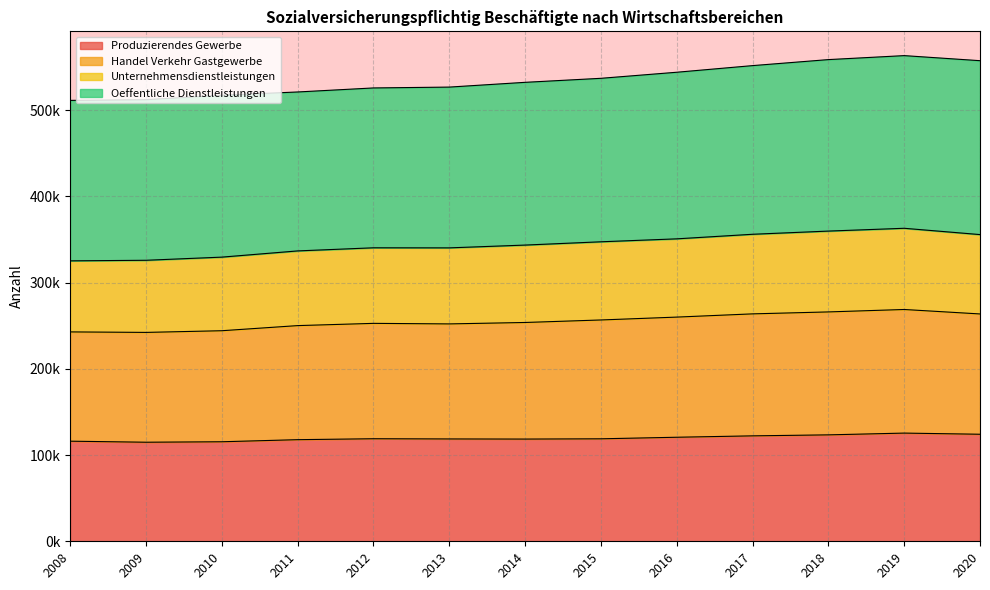

List the labels in order of Handel Verkehr Gastgewerbe value, smallest first.

2008, 2009, 2010, 2011, 2013, 2012, 2014, 2015, 2016, 2020, 2017, 2018, 2019